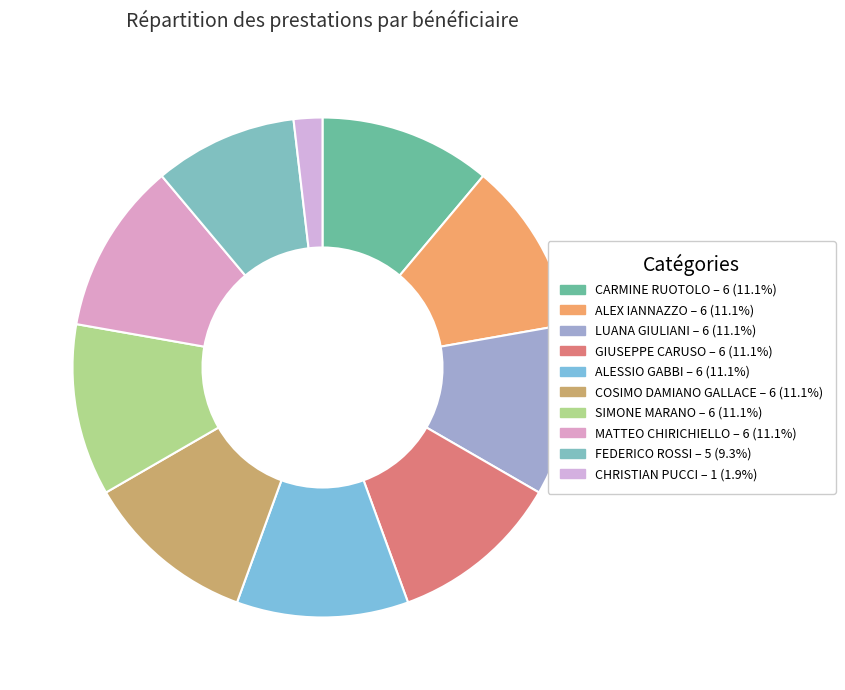

How many slices are in this pie chart?

10